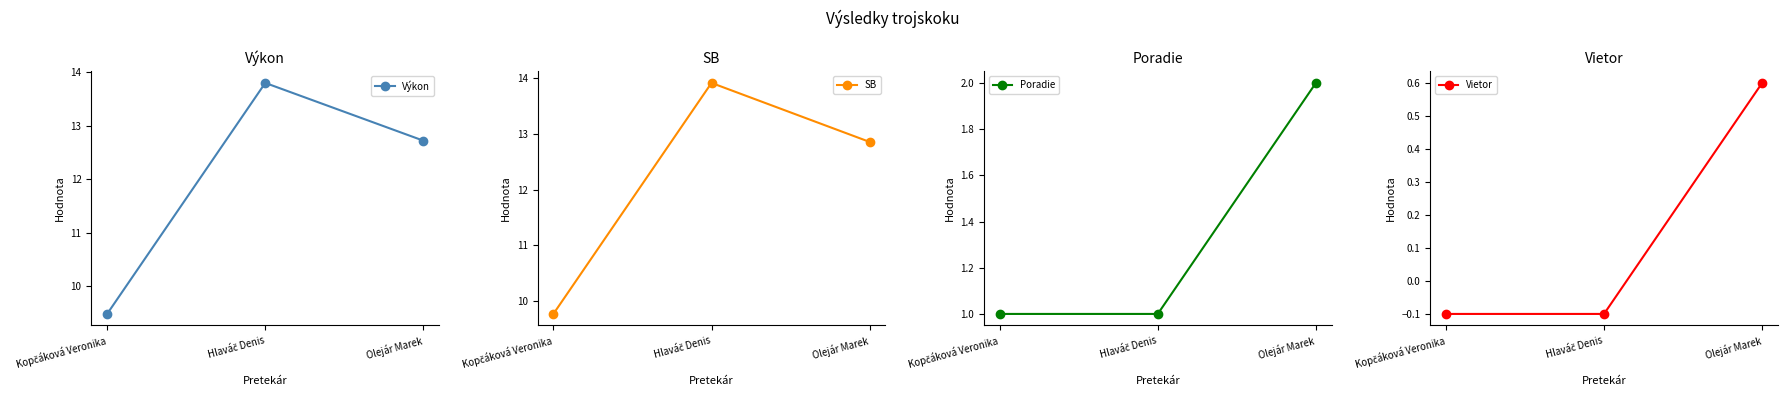

What are all the series names shown in the legend?

Výkon, SB, Poradie, Vietor